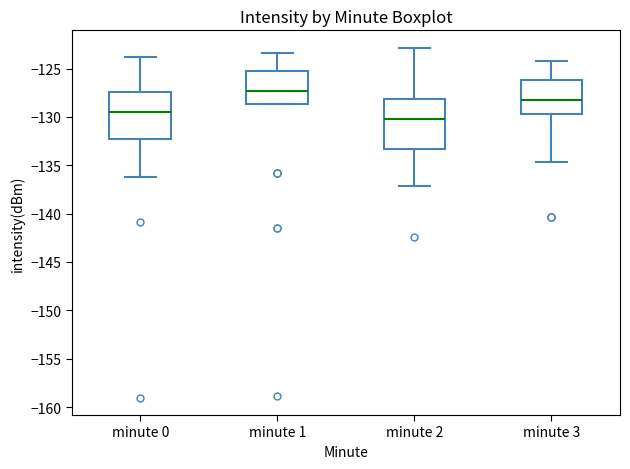

Which box's median line is the lowest?

minute 2